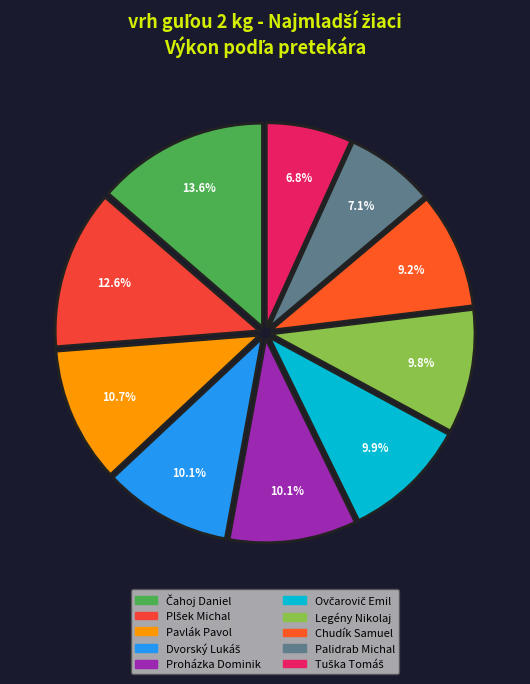

To the nearest percent, what percentage of the pie is Tuška Tomáš?

7%